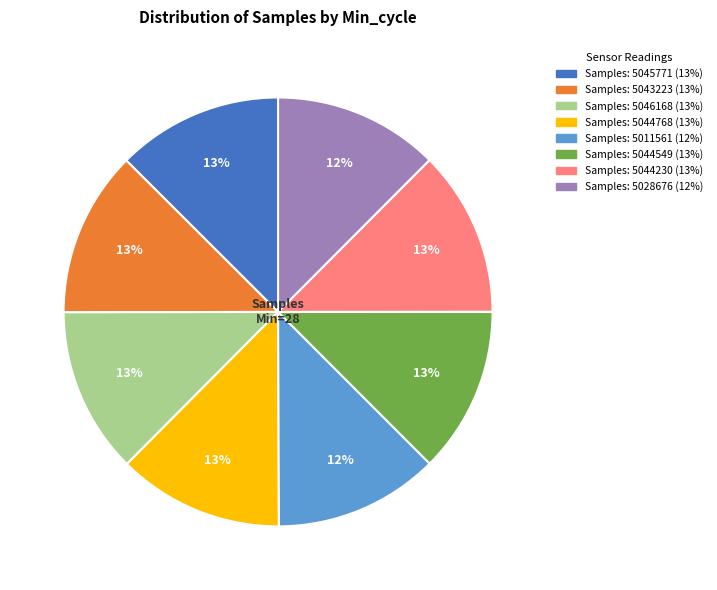

How many segments does this pie chart have?

8